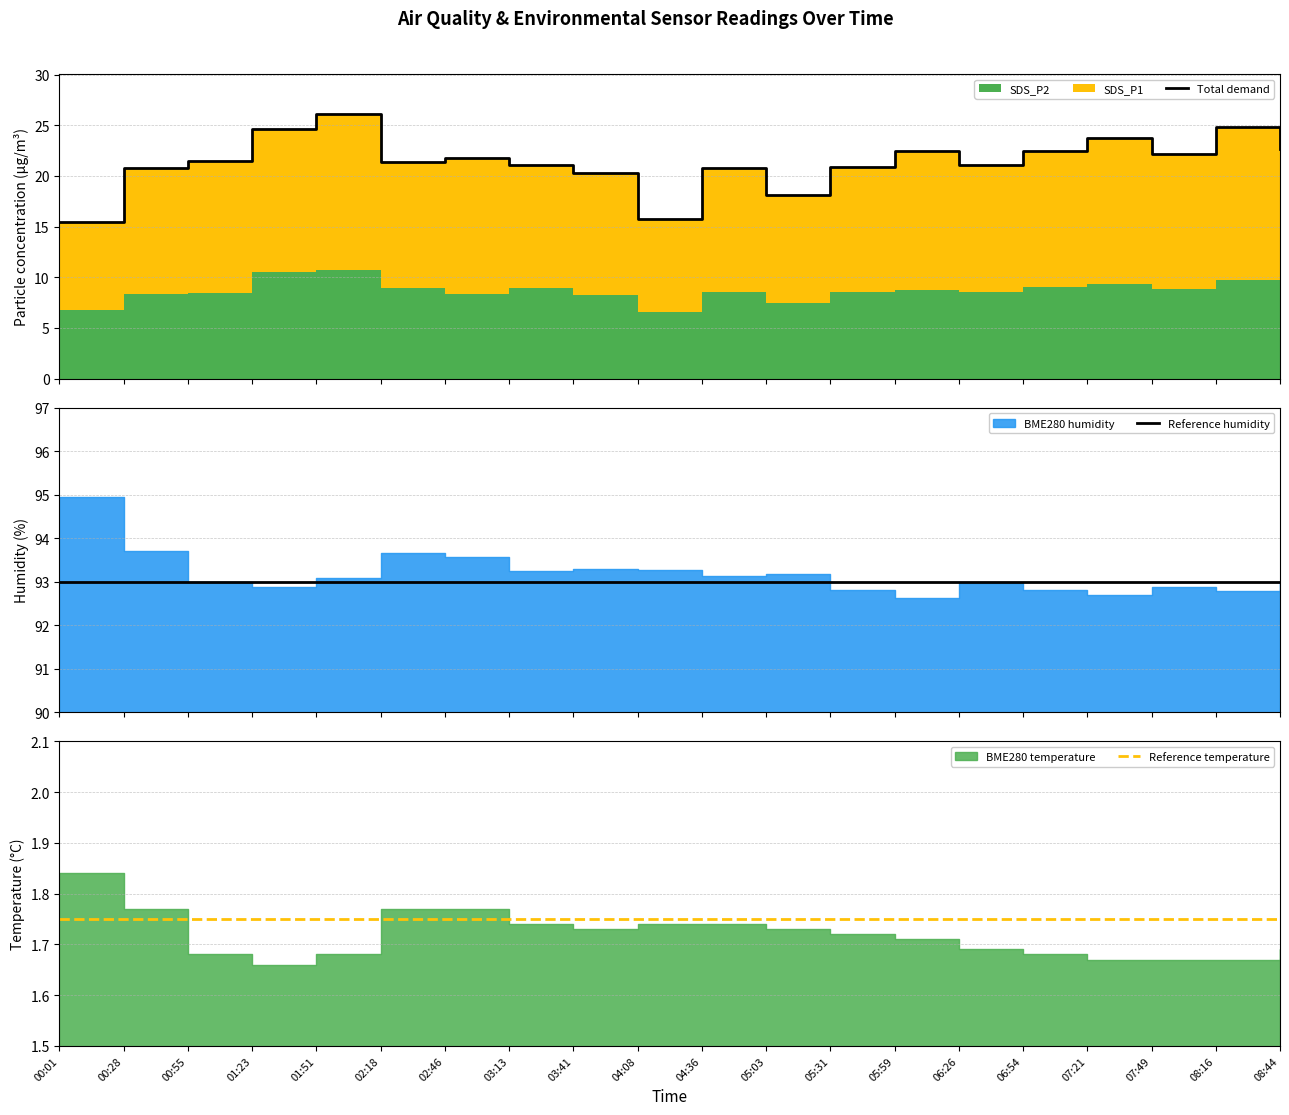

True or false: Reference humidity and Total demand cross at least once.

False